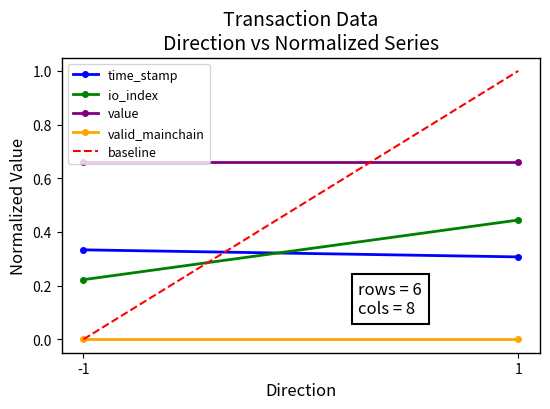

At -1, list the series in order from largest to smallest.

value, time_stamp, io_index, valid_mainchain, baseline